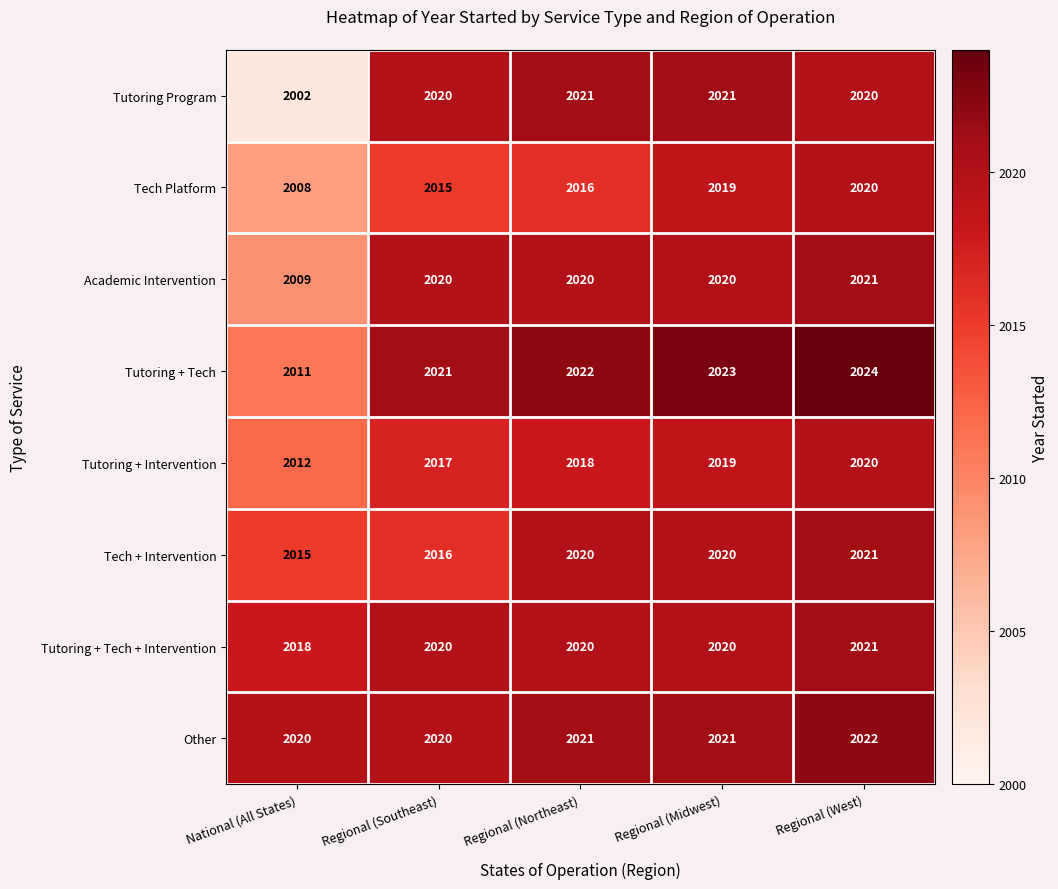

Which series has the largest range (max minus min)?

Tutoring Program